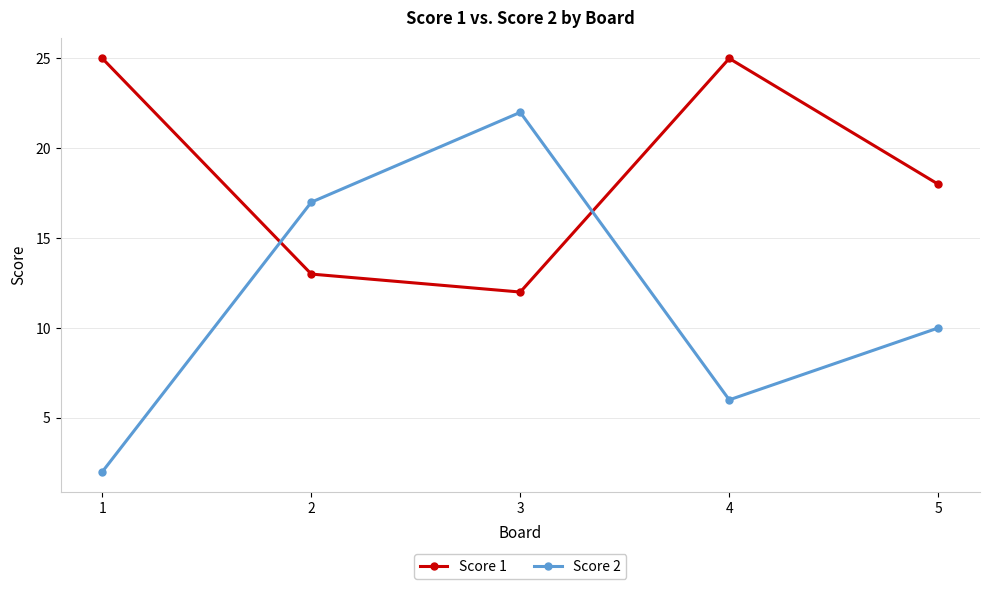

What is the total value across all series at 2?

30